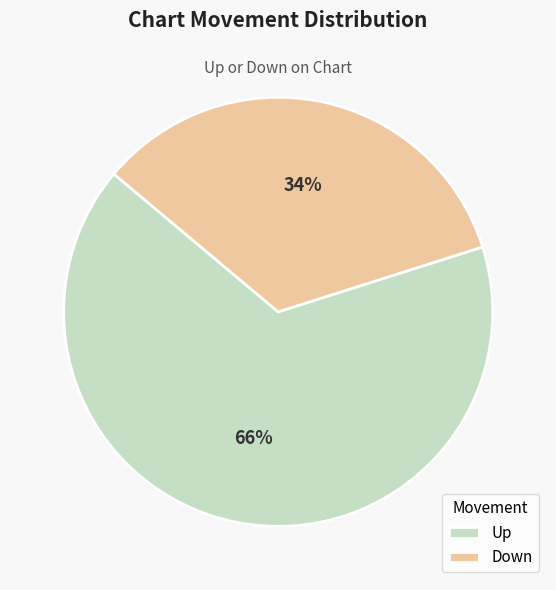

Do Down and Up together represent more than half of the pie?

Yes